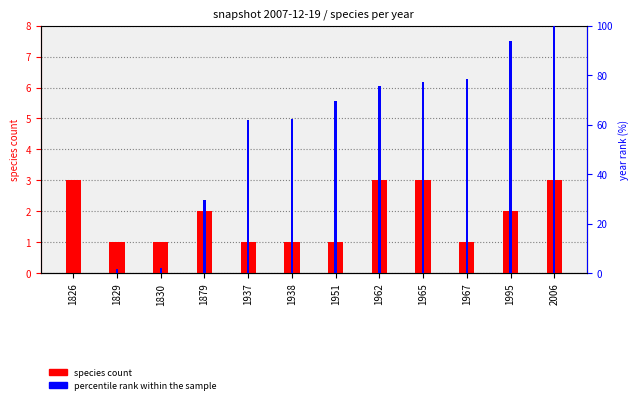

Which series has the largest total across all categories?

percentile rank within the sample